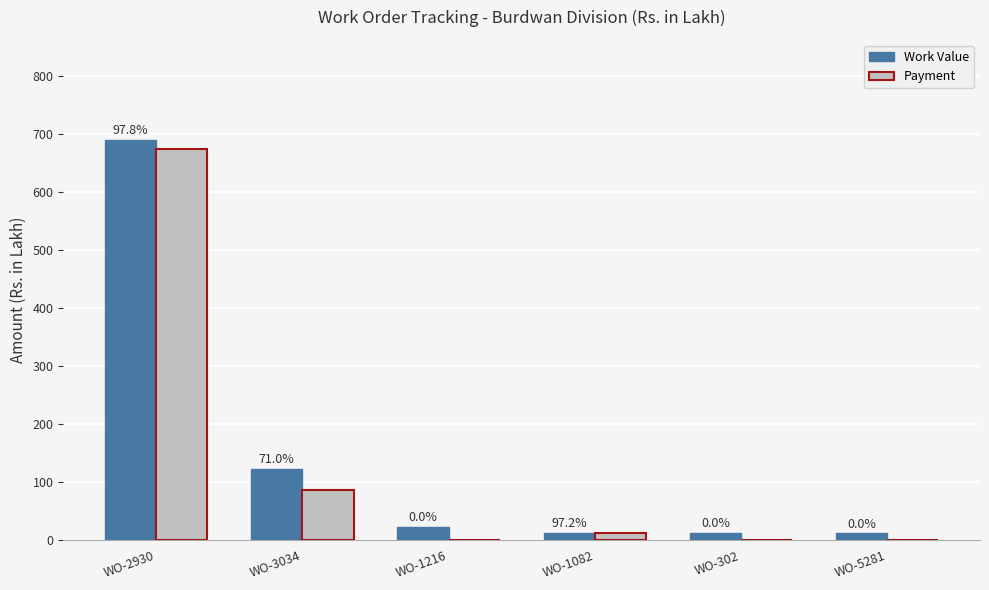

What are all the series names shown in the legend?

Work Value, Payment